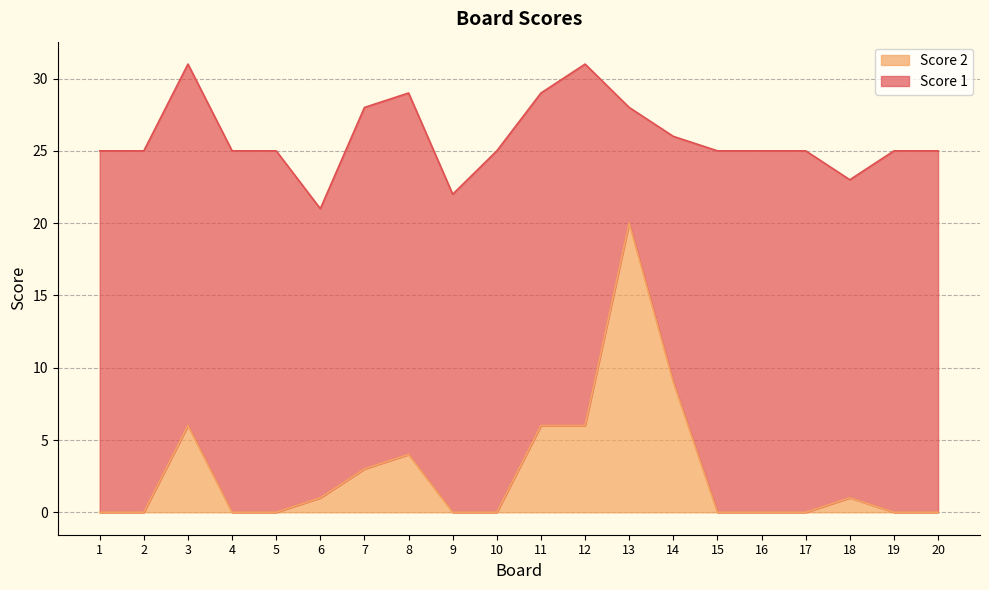

What is the difference between the maximum and second lowest values?

20